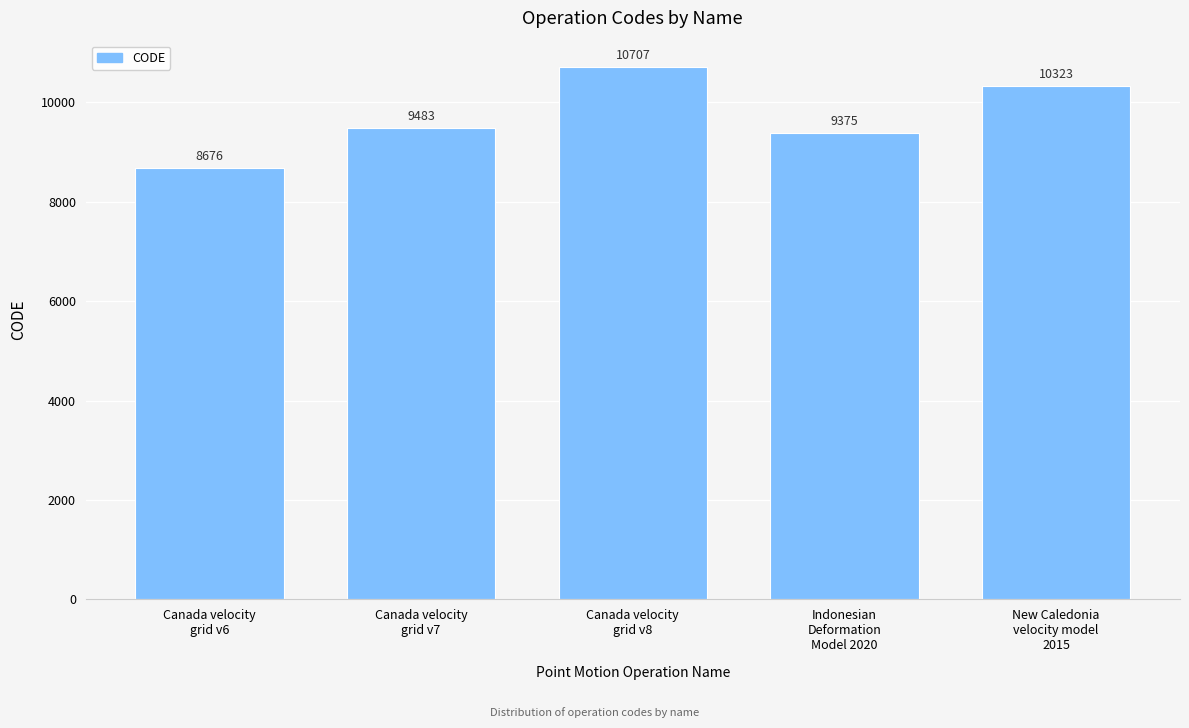

What is the change in value from Canada velocity
grid v6 to New Caledonia
velocity model
2015?

+1647